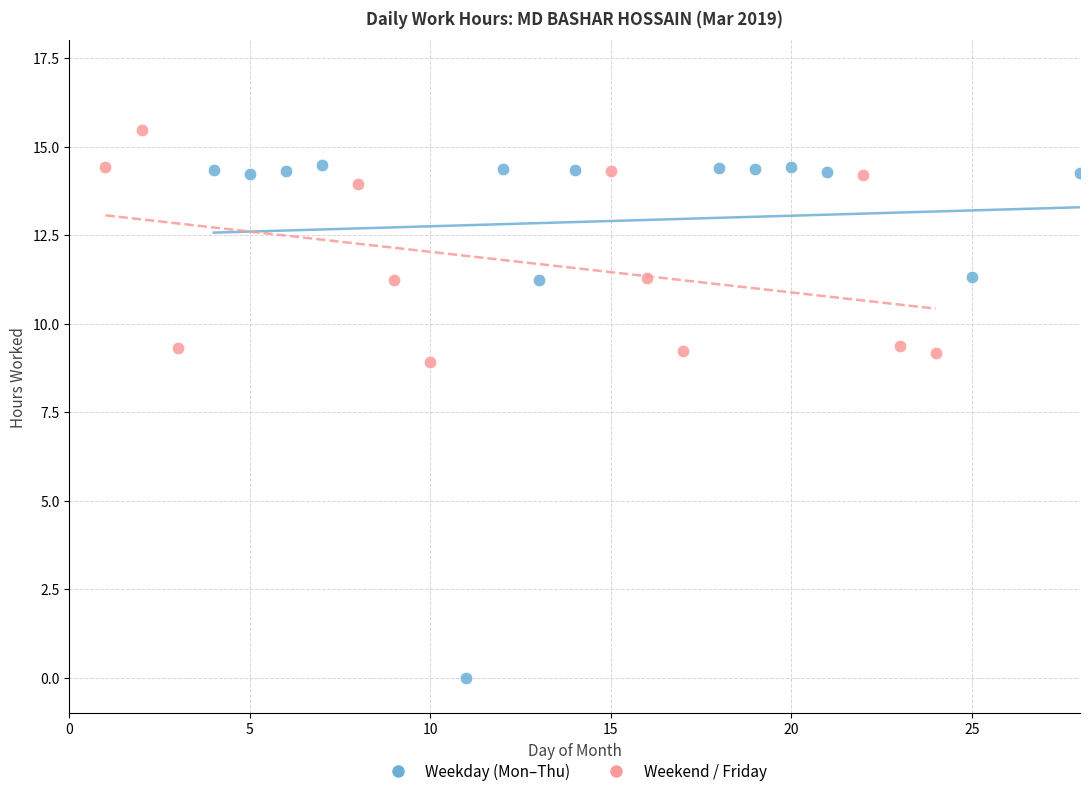

What are all the series names shown in the legend?

Weekday (Mon–Thu), Weekend / Friday